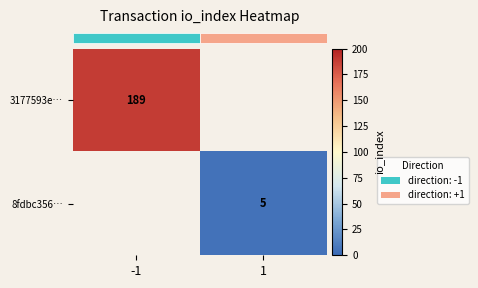

How many positive values does the row_0 series have?

1